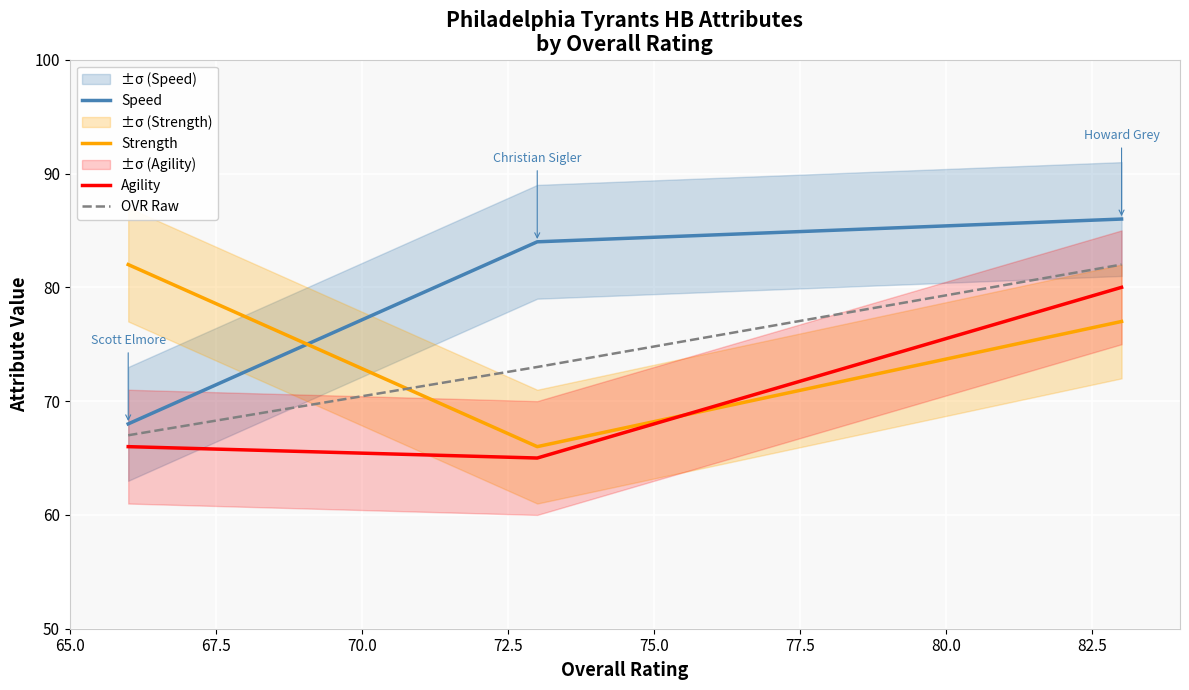

What is the lowest value of the Speed series?

68